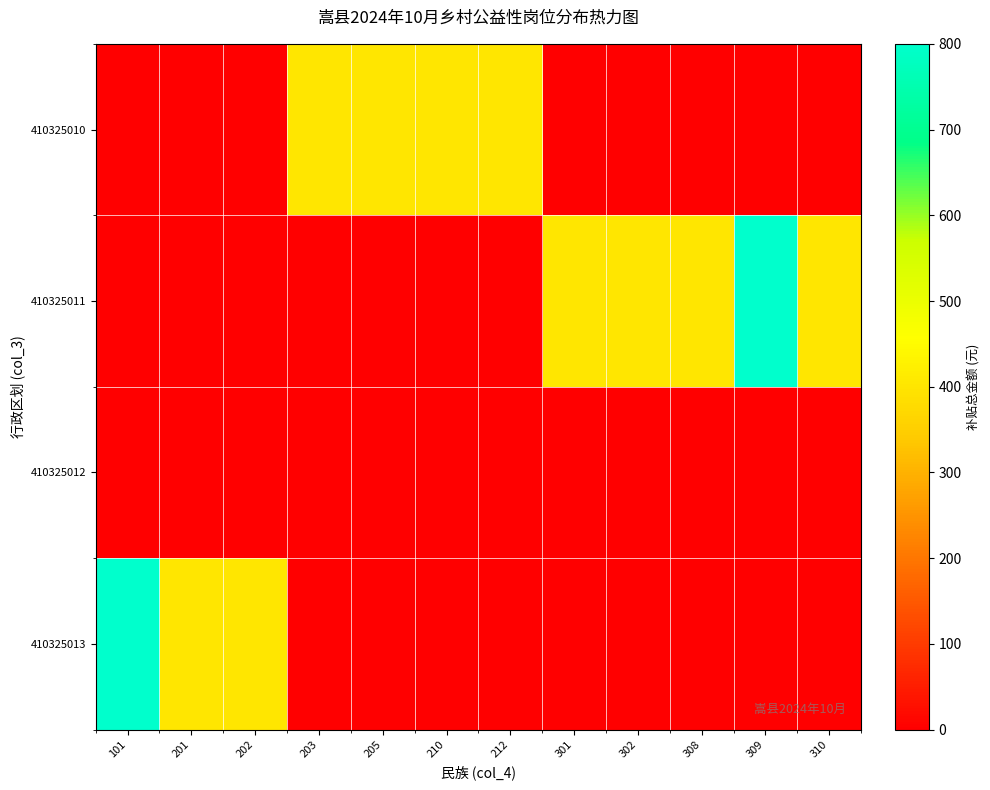

At how many categories does at least one series exceed 512?

2